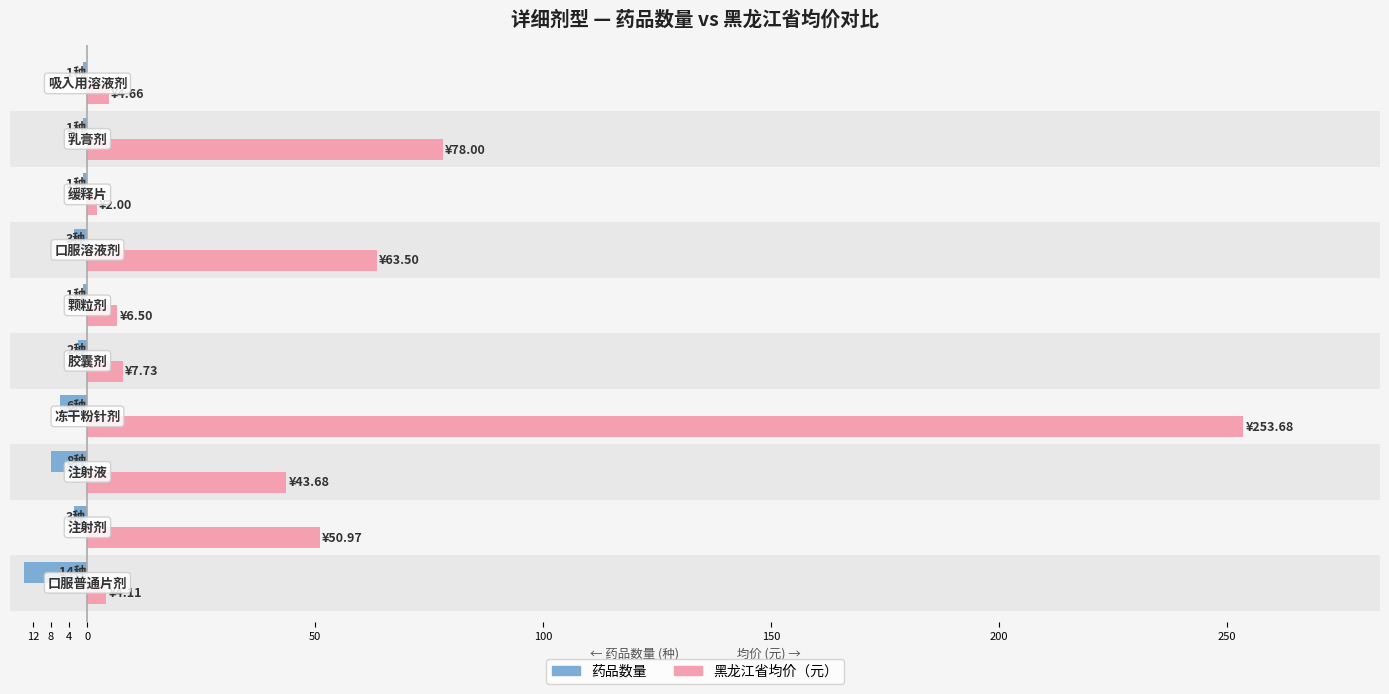

What are all the series names shown in the legend?

药品数量, 黑龙江省均价（元）